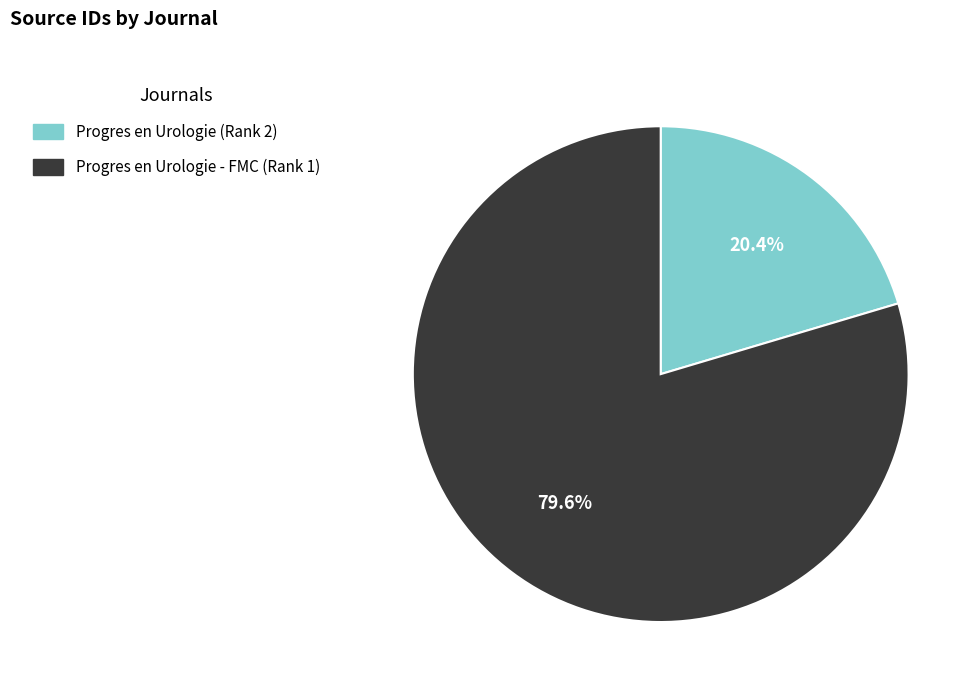

How many slices are in this pie chart?

2